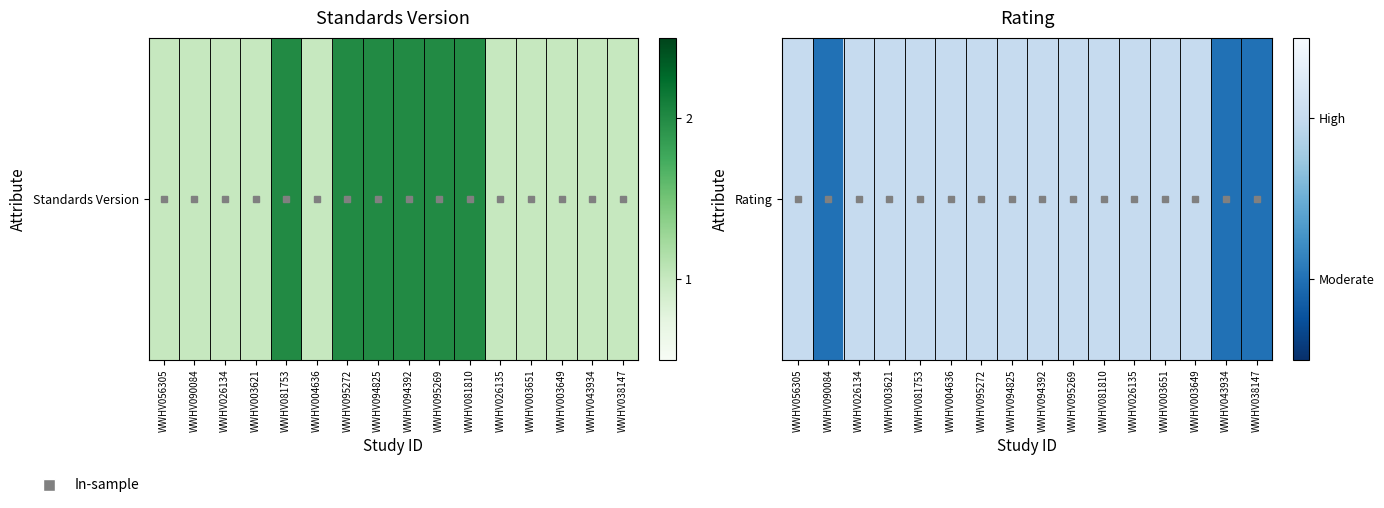

What is the average value?

2